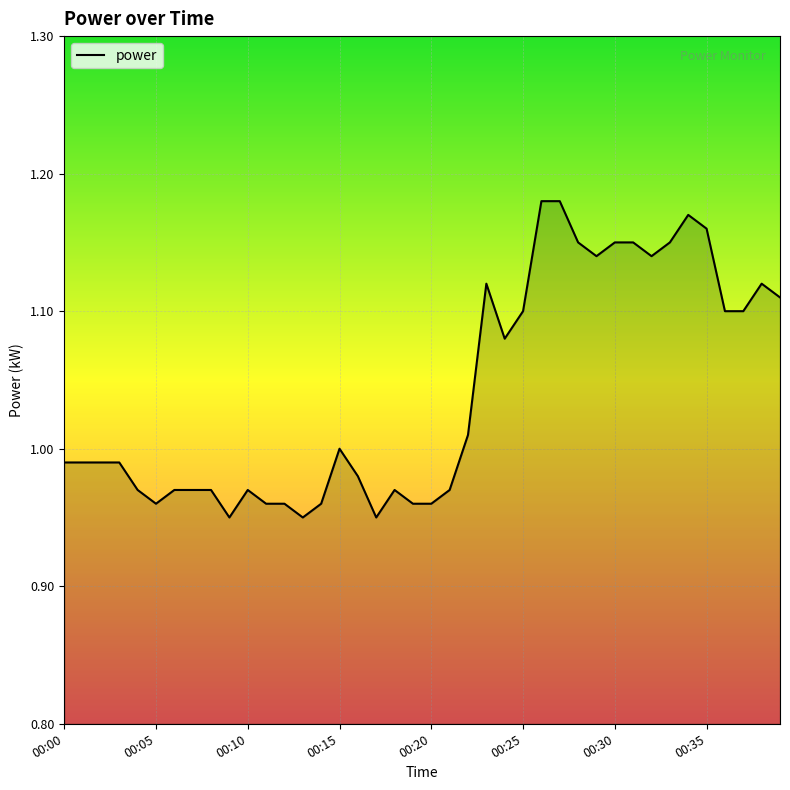

What is the minimum value shown in the chart?

0.9